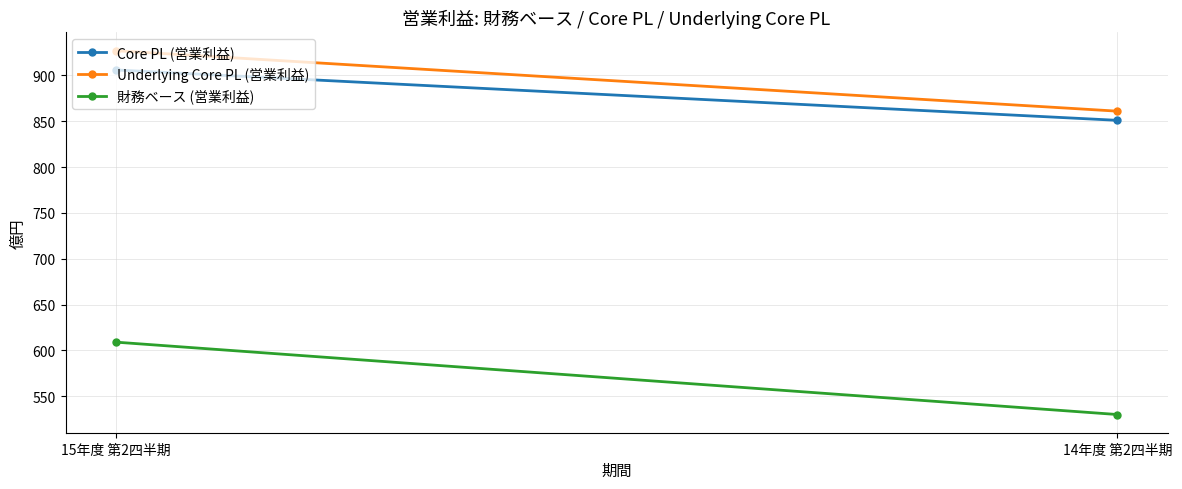

The value of 財務ベース (営業利益) at 15年度 第2四半期 is 824. True or false?

False